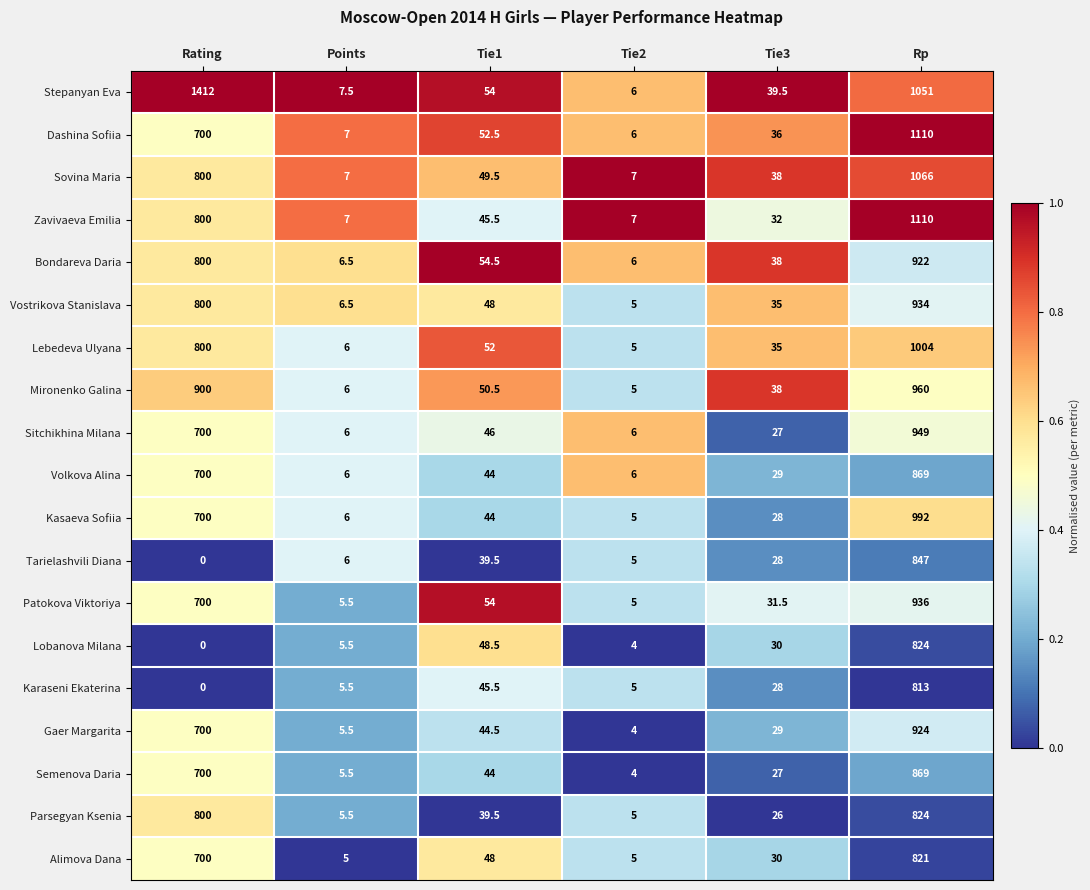

The value of Stepanyan Eva at Tie2 is 6.0. True or false?

True